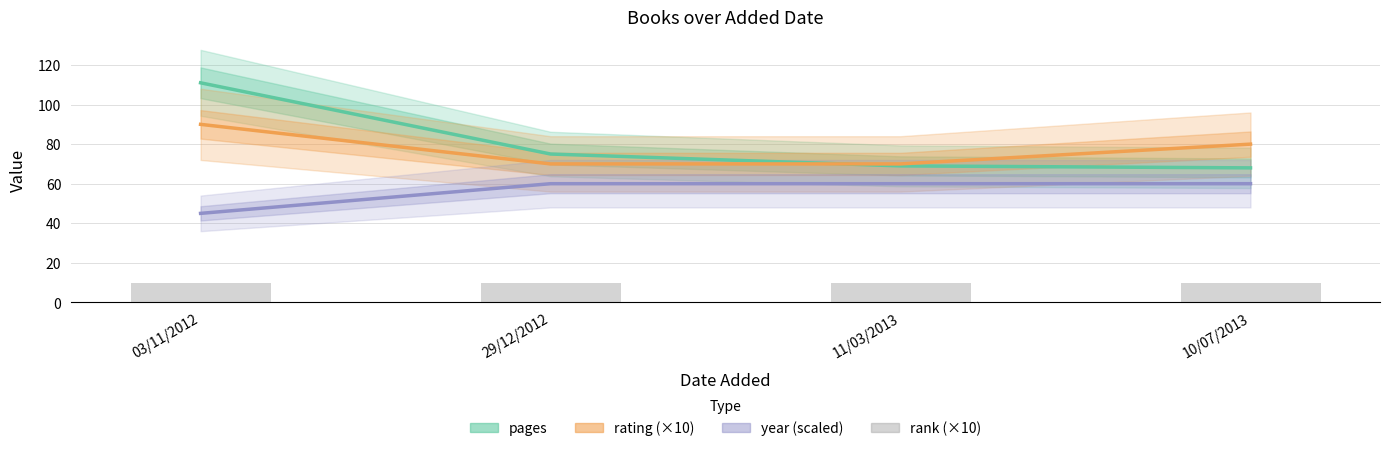

What is the greatest value displayed?

111